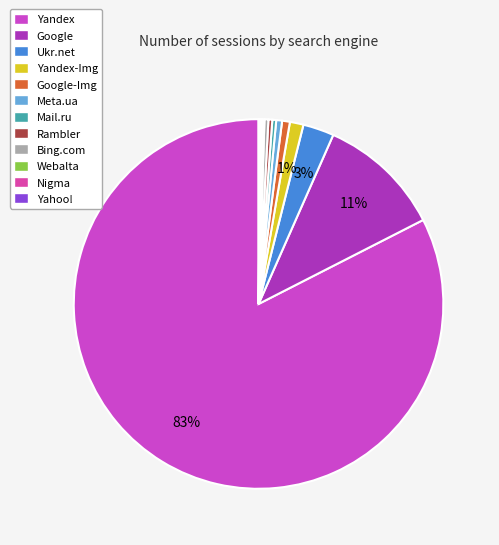

To the nearest percent, what is the average slice percentage?

8%